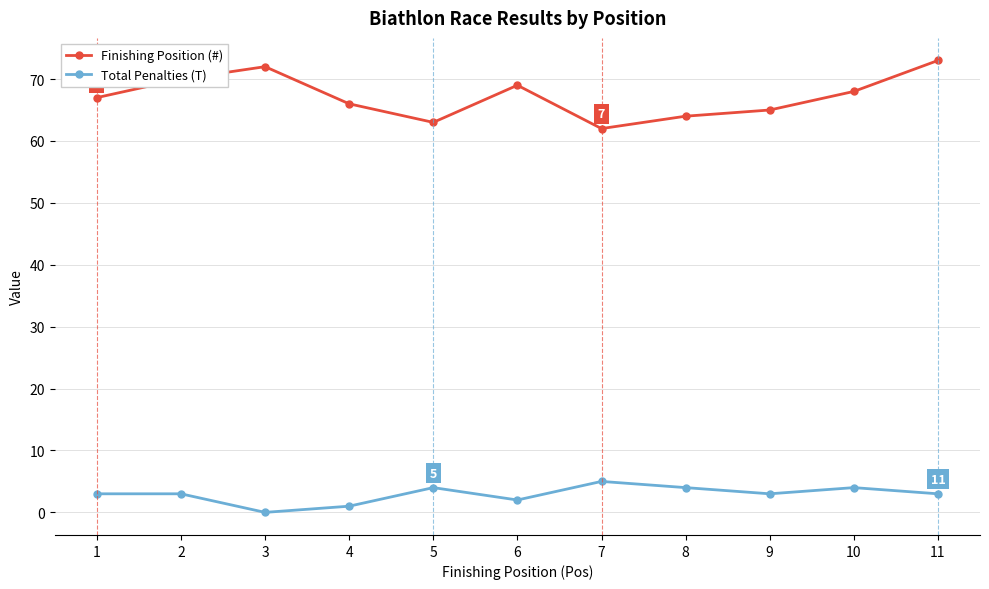

True or false: Total Penalties (T) and Finishing Position (#) cross at least once.

False